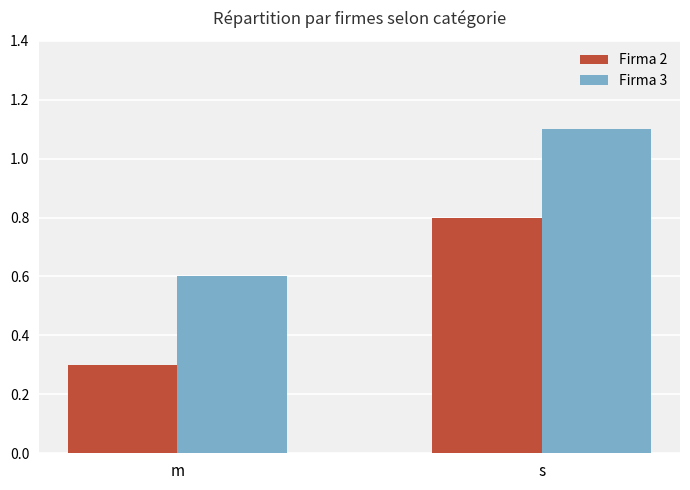

What are all the series names shown in the legend?

Firma 2, Firma 3